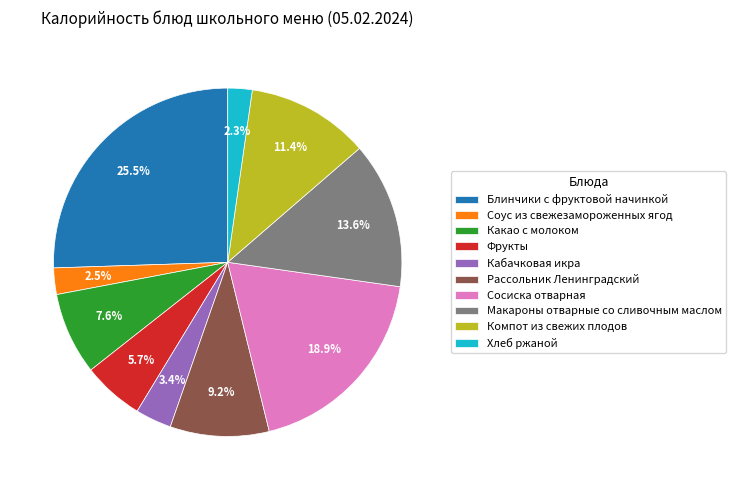

To the nearest percent, what is the combined percentage of Хлеб ржаной and Рассольник Ленинградский?

11%